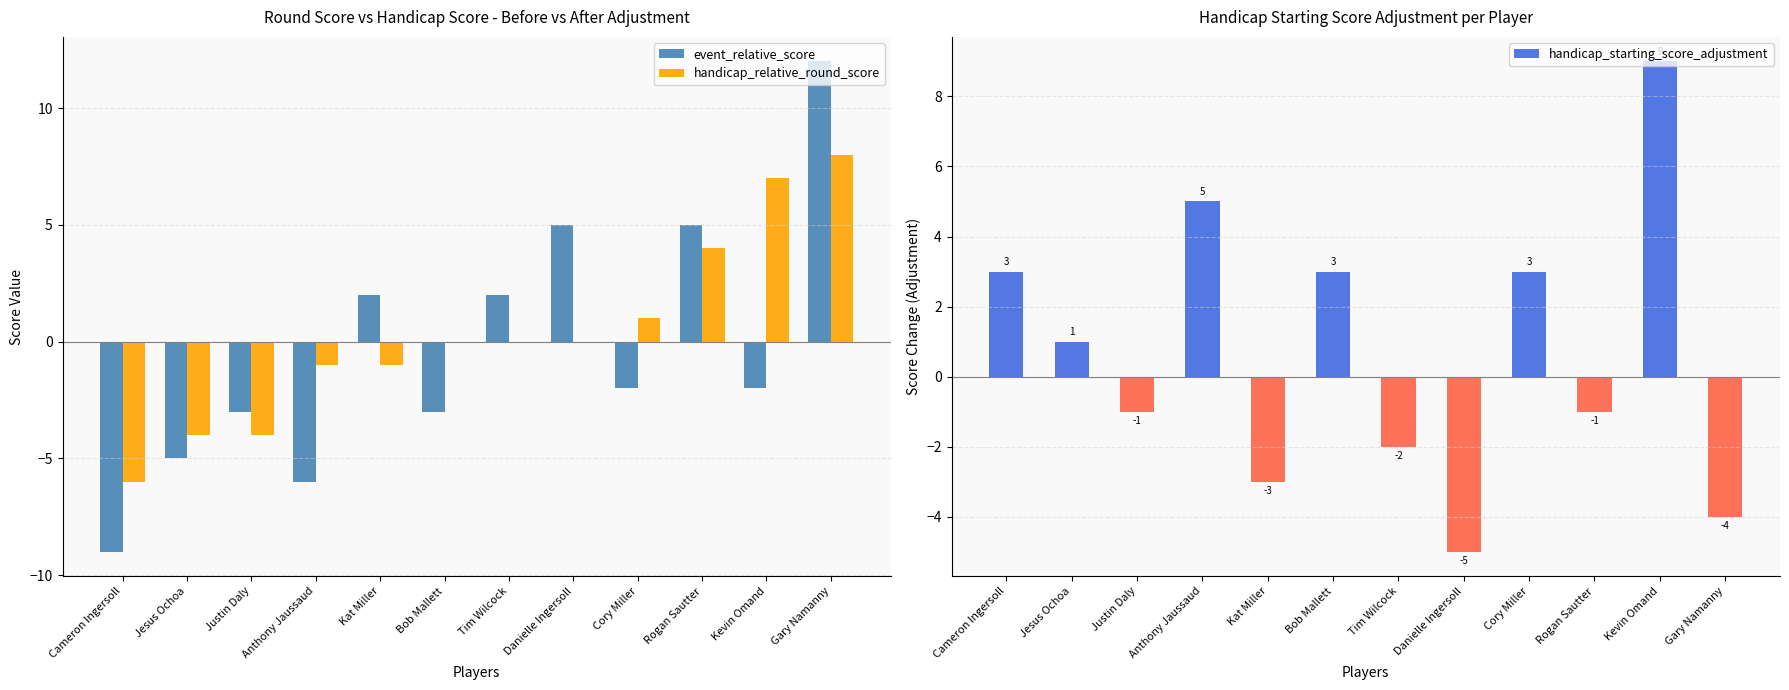

What is the maximum value shown in the chart?

12